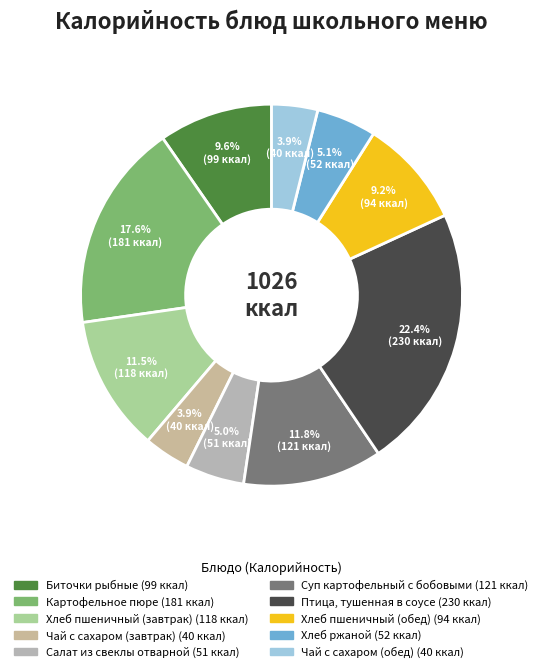

Does Хлеб ржаной represent more than half of the total?

No